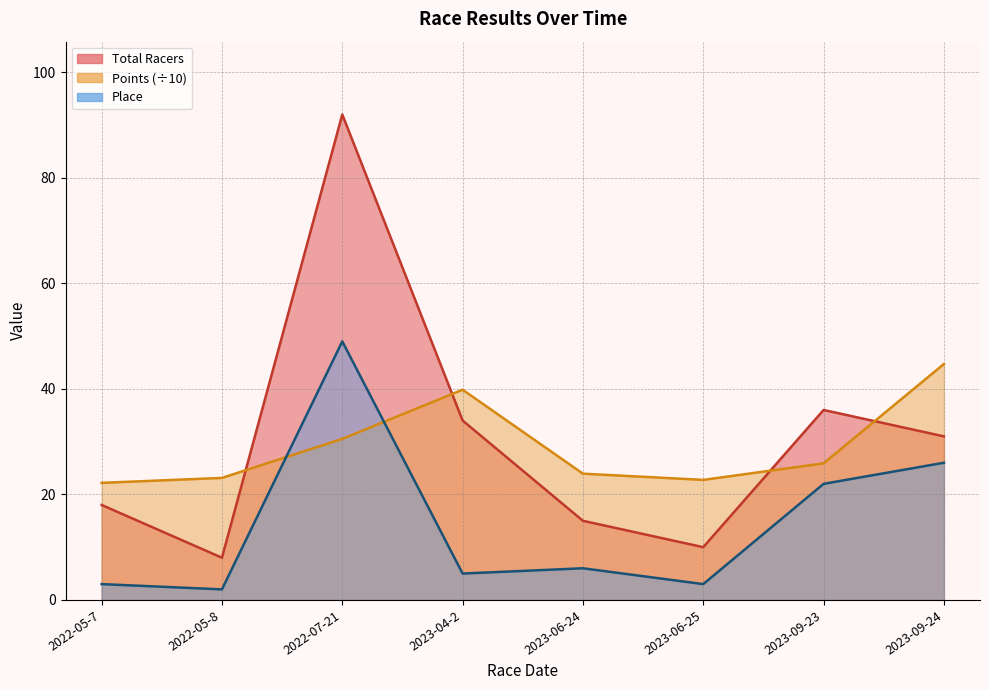

What are all the series names shown in the legend?

Total Racers, Points, Place